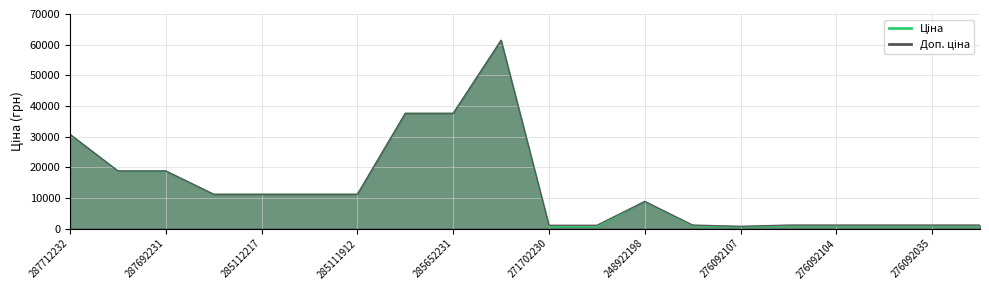

Rank the series at 276092105 from highest to lowest value.

Доп. ціна, Ціна